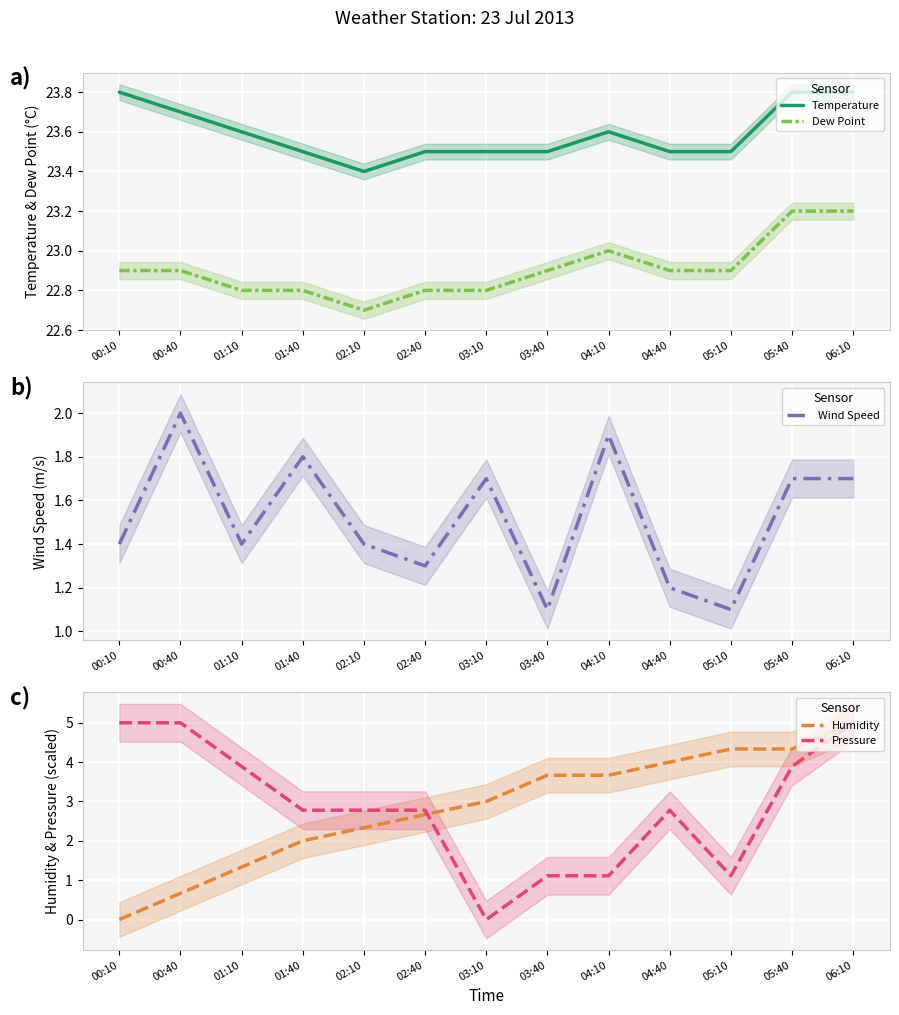

What is the label of the 10th point from the right?

01:40